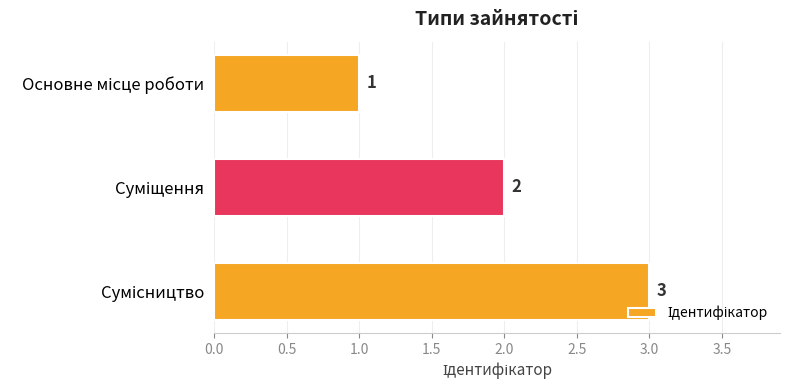

How many values are between 1 and 3?

3